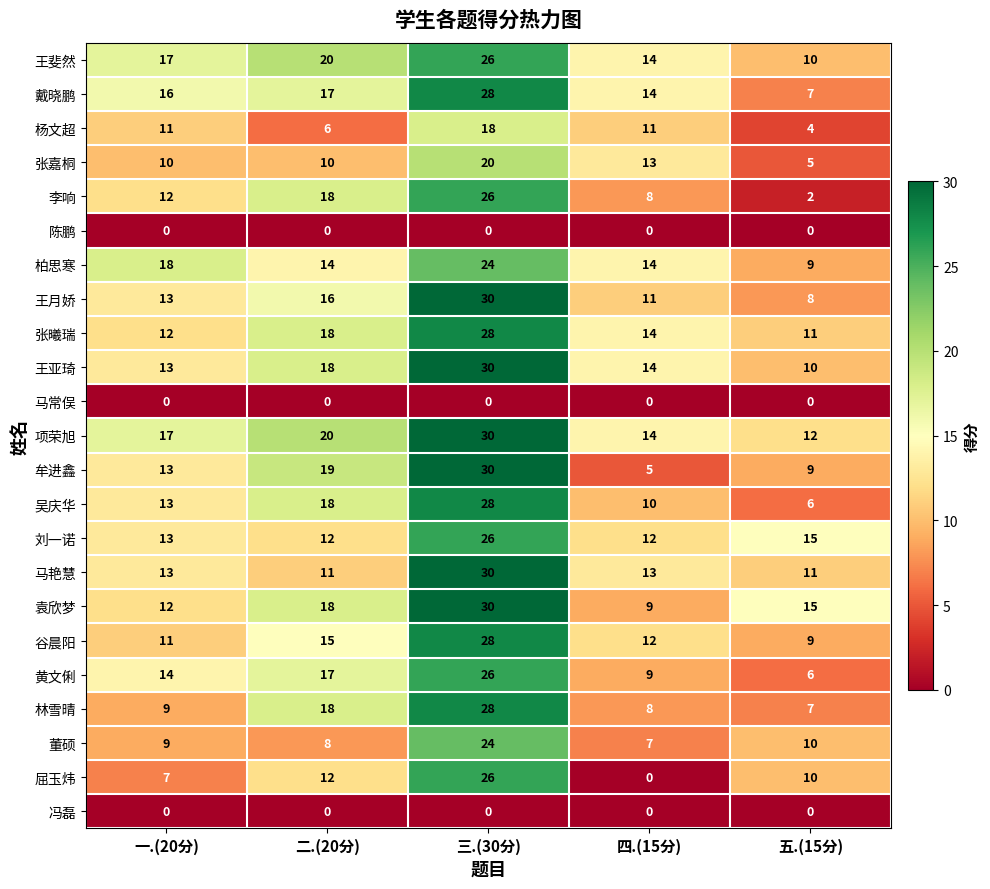

How many data points does each series have?

5